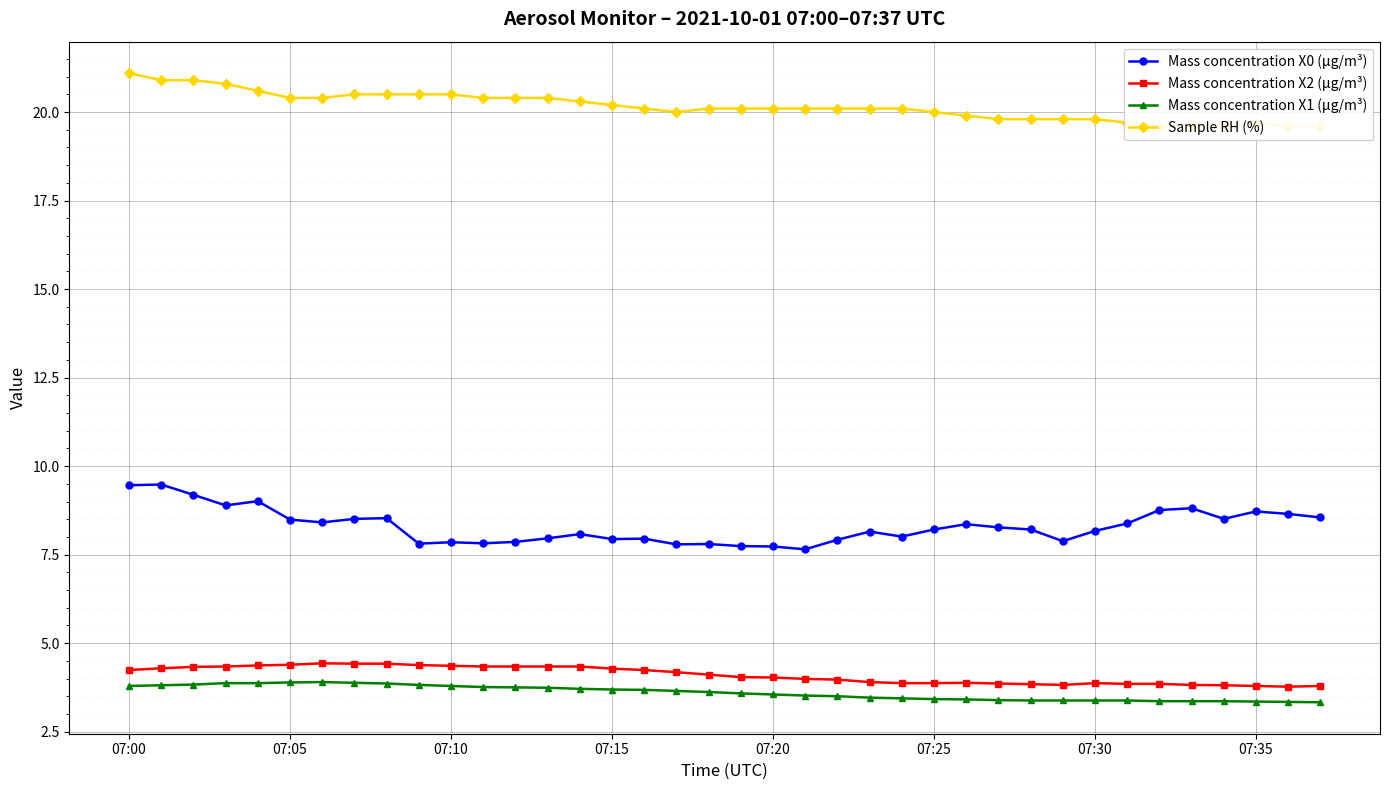

What are all the series names shown in the legend?

Mass concentration X0 (μg/m³), Mass concentration X2 (μg/m³), Mass concentration X1 (μg/m³), Sample RH (%)